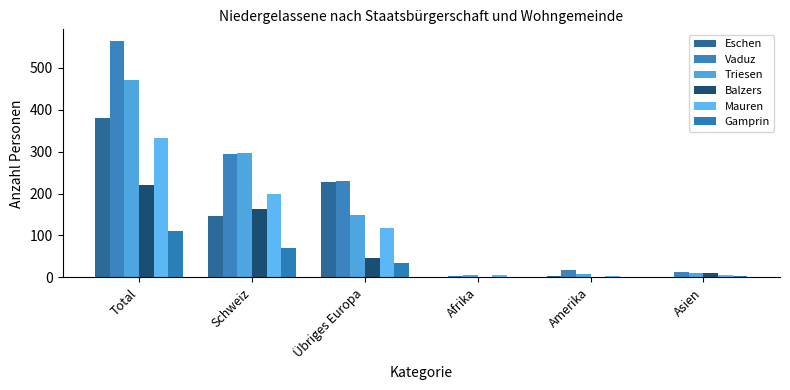

Rank the series by their maximum value, from highest to lowest.

Vaduz, Triesen, Eschen, Mauren, Balzers, Gamprin